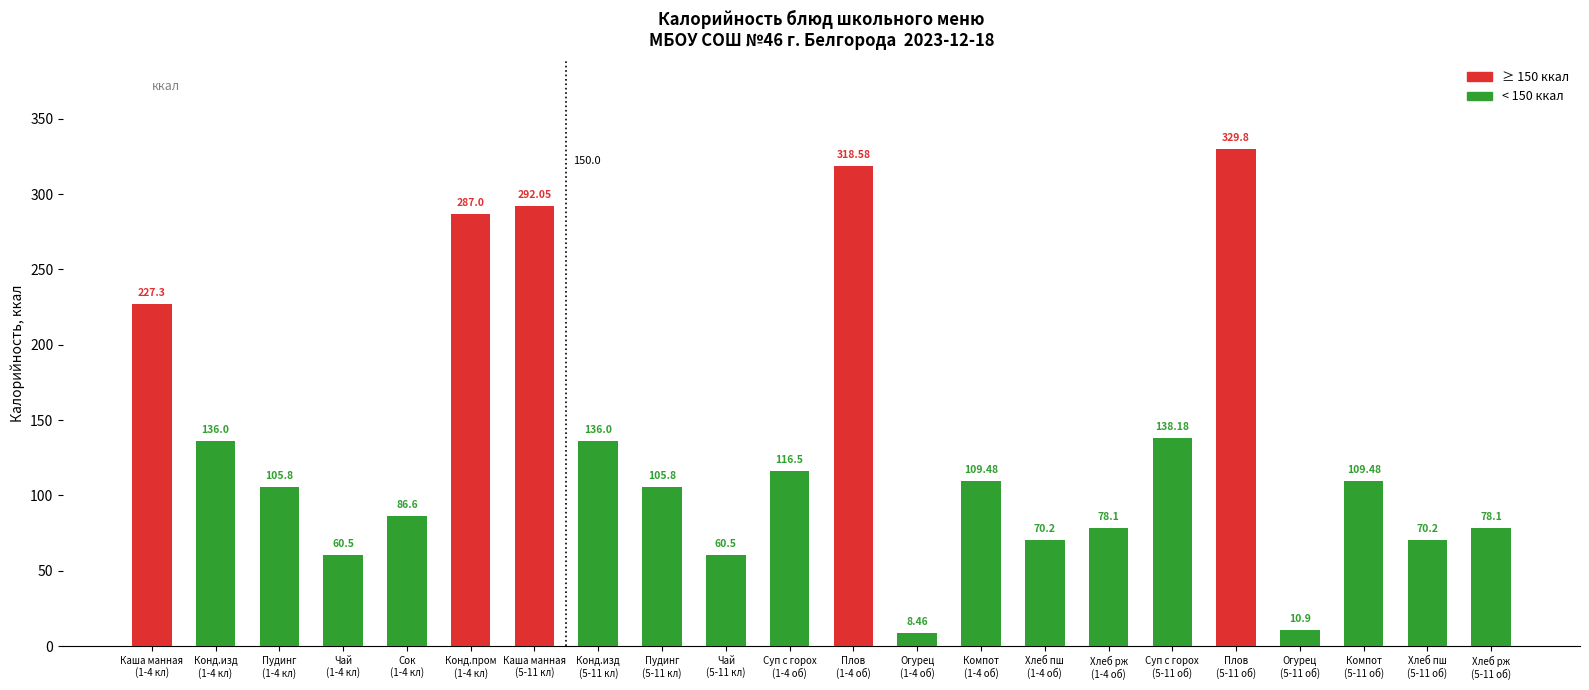

What is the average value?

133.4